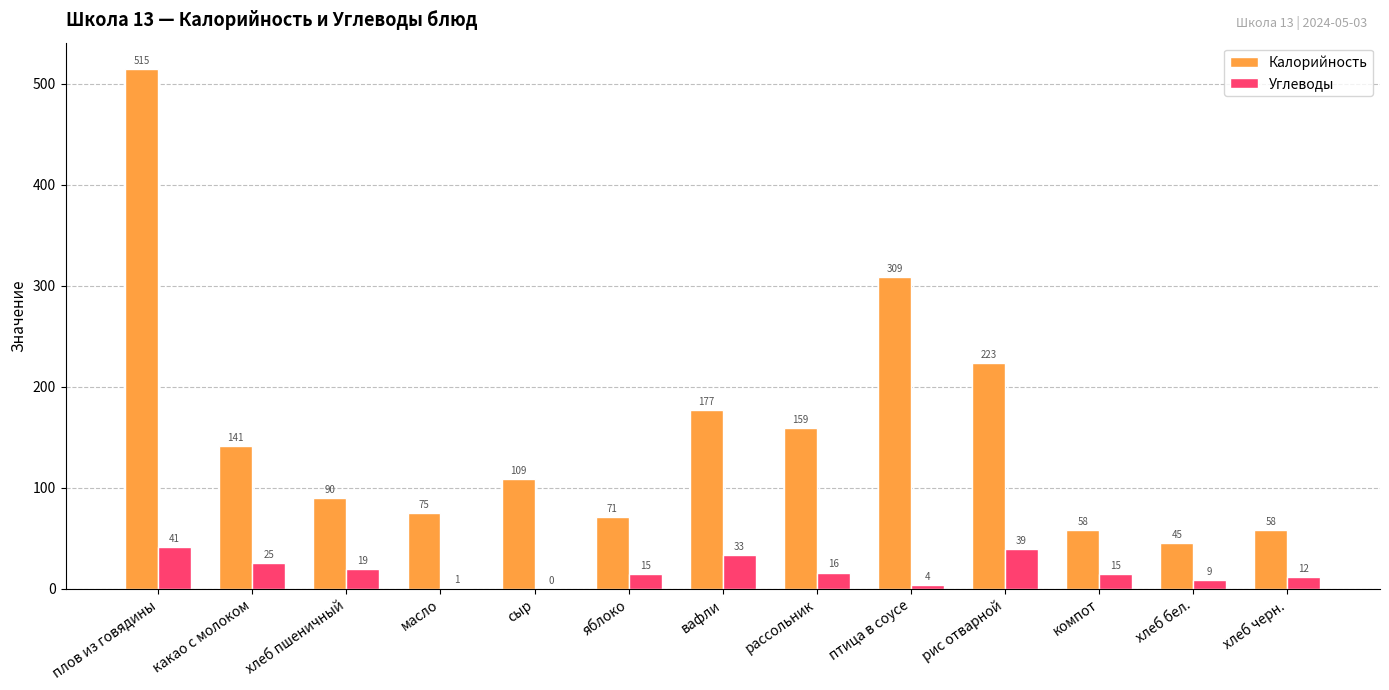

What is the sum of the Углеводы values at хлеб пшеничный and яблоко?

34.0